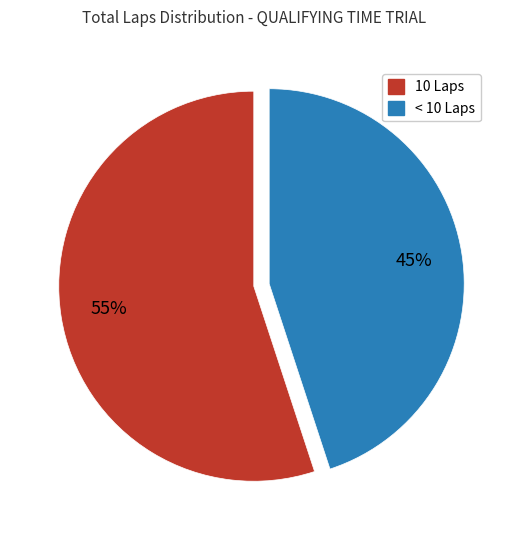

Is there any slice that represents more than half of the pie?

Yes